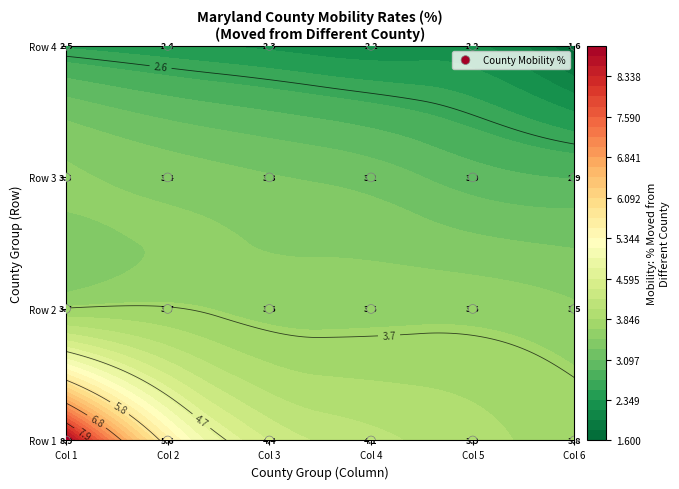

What is the change in value from Col 2 to Col 4?

+1